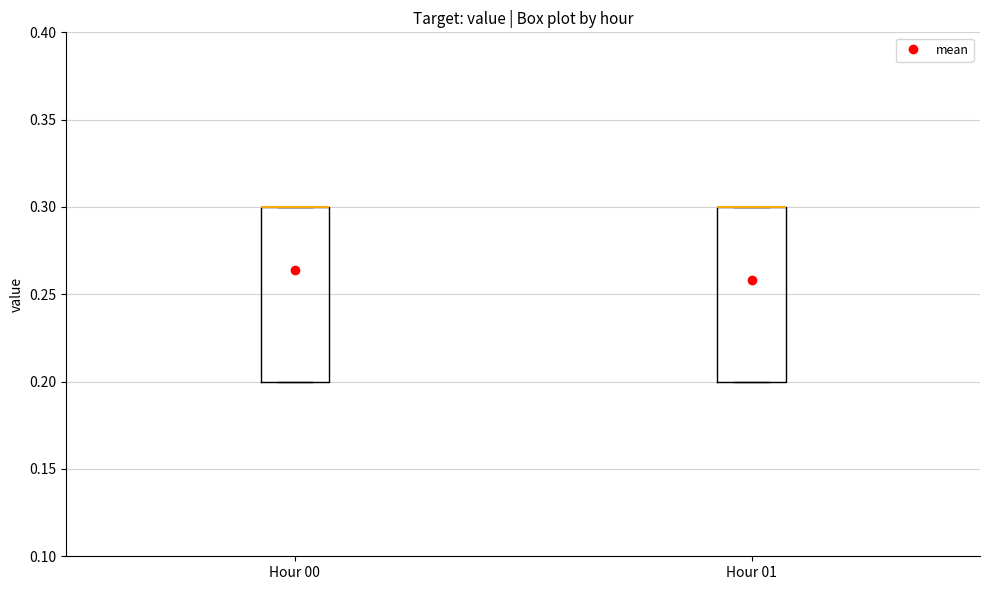

Where is the lower edge of the box for Hour 01 on the y-axis? The values are not printed on the chart, so give them approximately, as read against the axis.

0.2